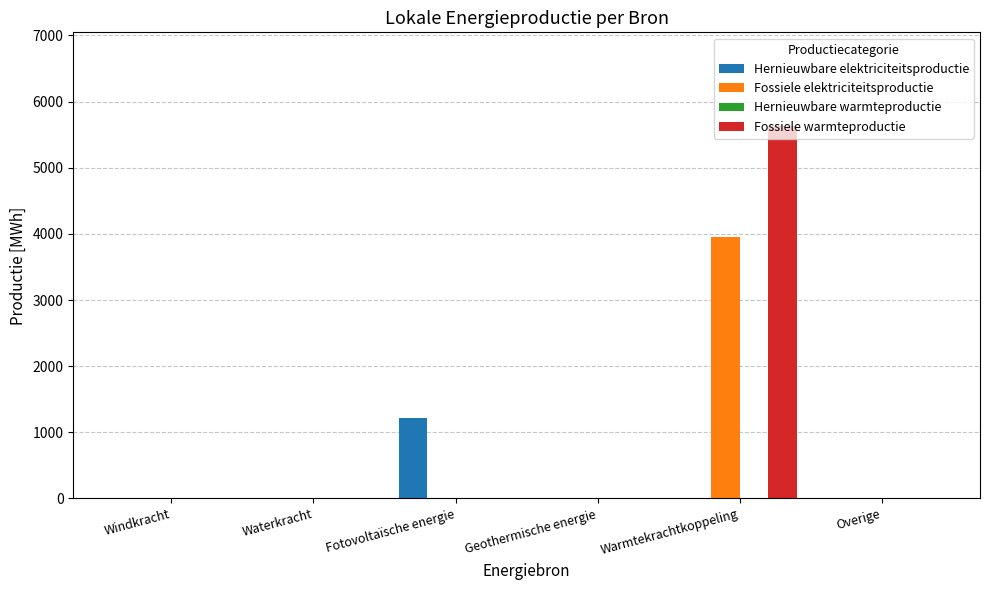

The Fossiele elektriciteitsproductie series shows 1706.6 at Waterkracht. True or false?

False